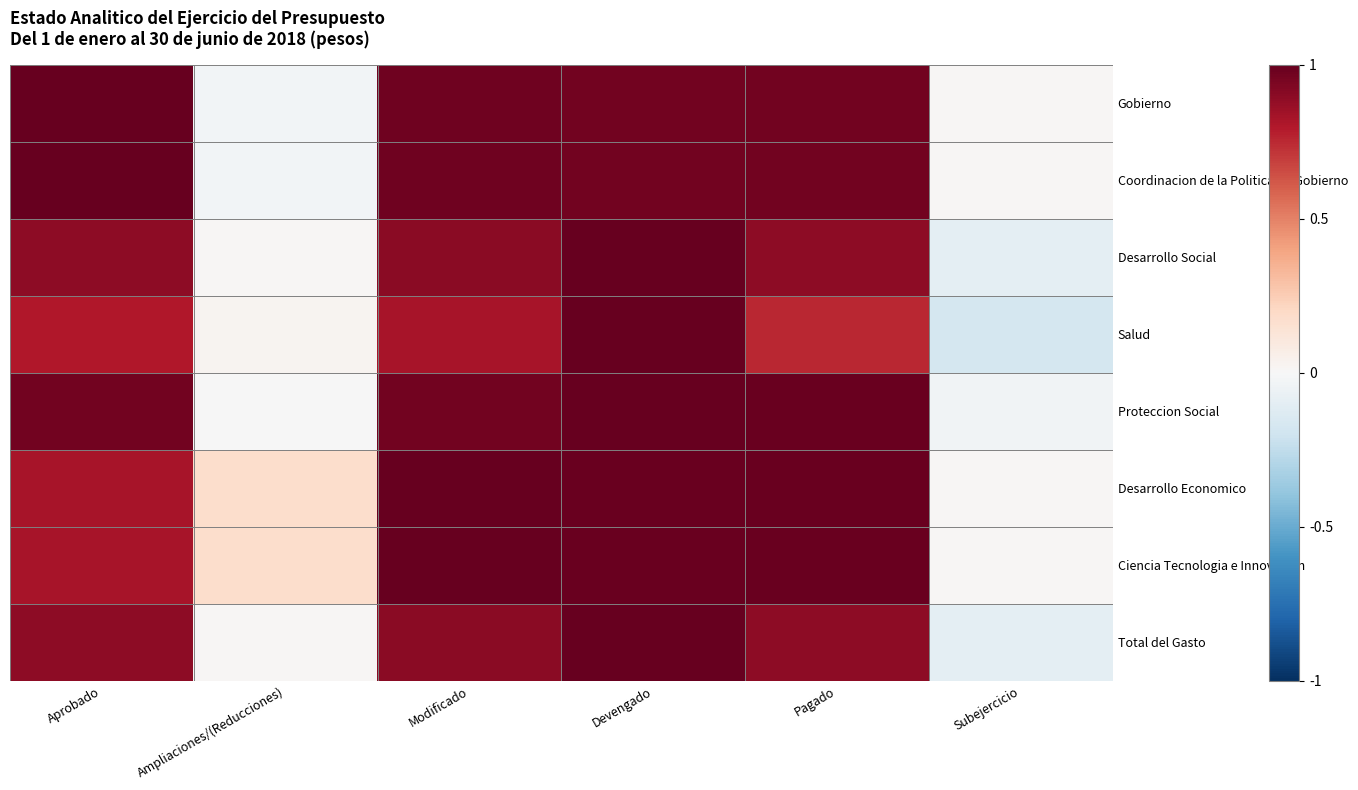

At Aprobado, list the series in order from largest to smallest.

Gobierno, Coordinacion de la Politica de Gobierno, Proteccion Social, Desarrollo Social, Total del Gasto, Desarrollo Economico, Ciencia Tecnologia e Innovacion, Salud